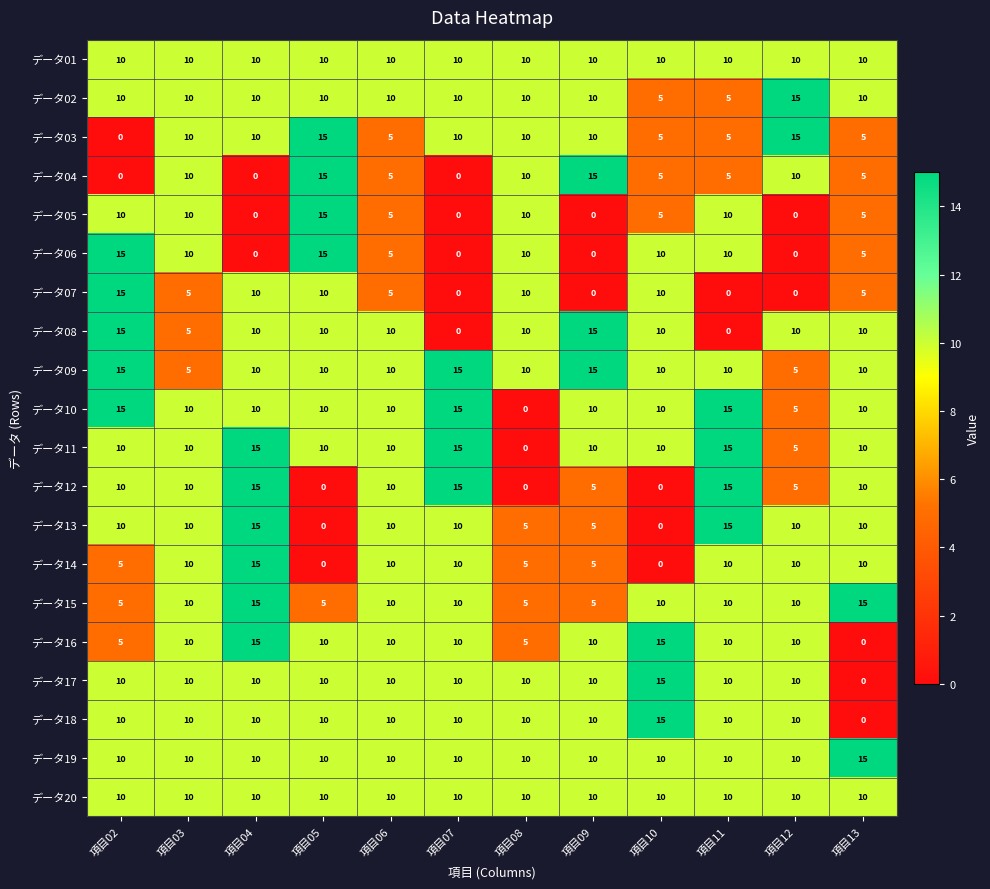

Is it true that データ13 equals 5 at 項目03?

False